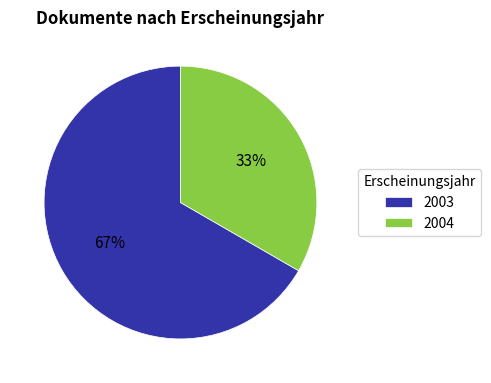

Is the sum of 2004 and 2003 greater than half?

Yes